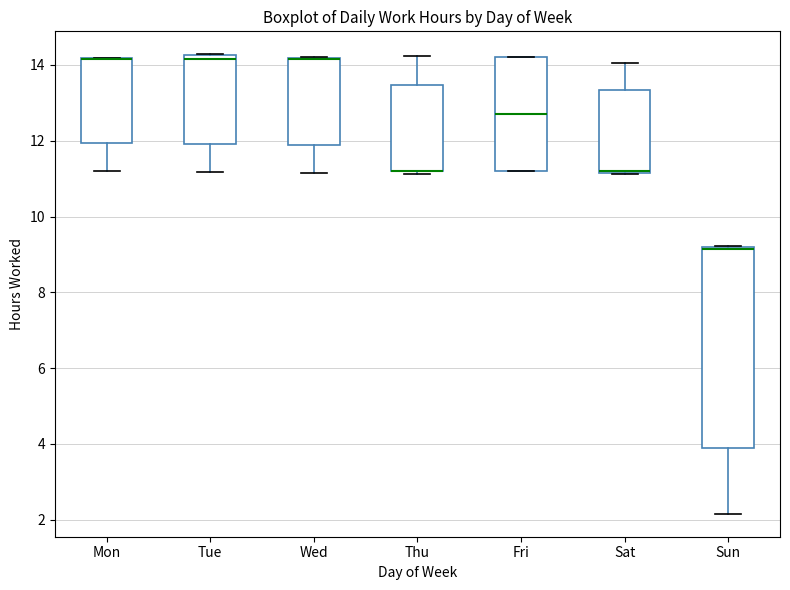

Reading left to right, read every box against the y-axis: the position of its median line, the range the box covers, and the ends of its whiskers. The values are not printed on the chart, so give them approximately, as read against the axis.

Mon: median 14.2 (drawn on the box's upper edge), box 12.0 to 14.2, whiskers 11.2 to 14.2
Tue: median 14.2 (just below the box's upper edge), box 12.0 to 14.2, whiskers 11.2 to 14.2
Wed: median 14.2 (drawn on the box's upper edge), box 12.0 to 14.2, whiskers 11.2 to 14.2
Thu: median 11.2 (drawn on the box's lower edge), box 11.2 to 13.4, whiskers 11.2 (just below the box's lower edge) to 14.2
Fri: median 12.8, box 11.2 to 14.2, whiskers 11.2 to 14.2
Sat: median 11.2 (drawn on the box's lower edge), box 11.2 to 13.4, whiskers 11.2 to 14.0
Sun: median 9.2 (just below the box's upper edge), box 4.0 to 9.2, whiskers 2.2 to 9.2